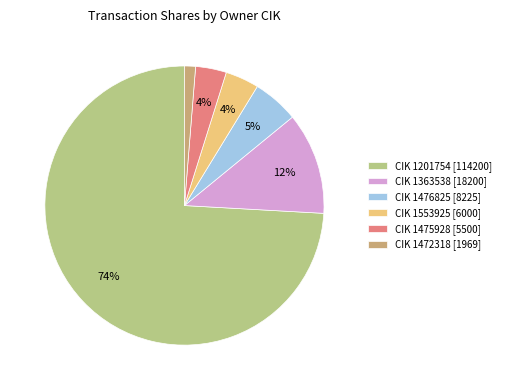

Which category has the biggest portion of the pie?

CIK 1201754 [114200]